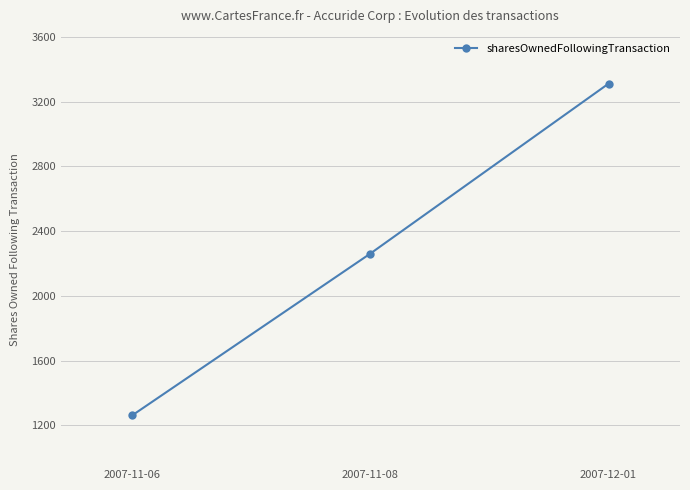

Reading left to right, transcribe all the data shown in this chart.

1261	2261	3311